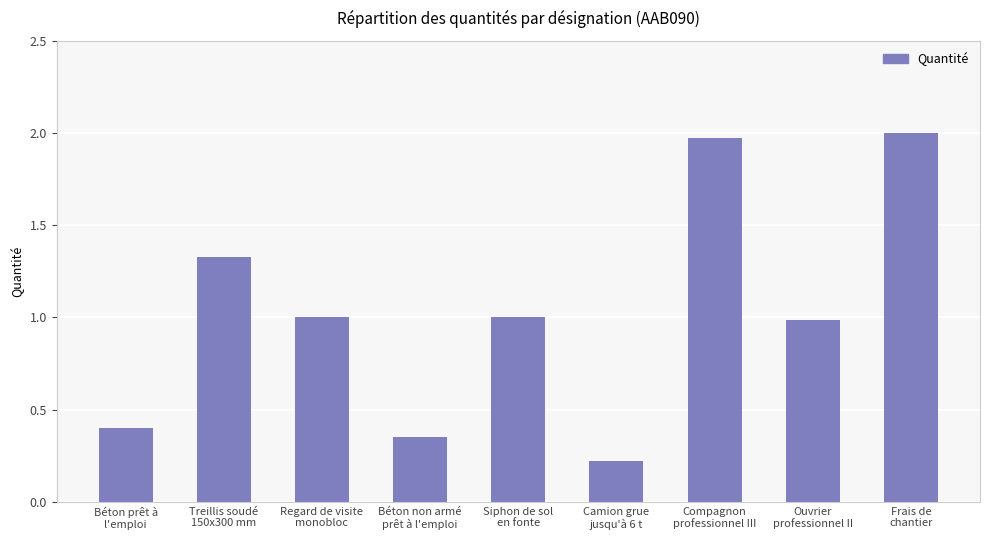

At which label does the data first exceed 1?

Treillis soudé
150x300 mm